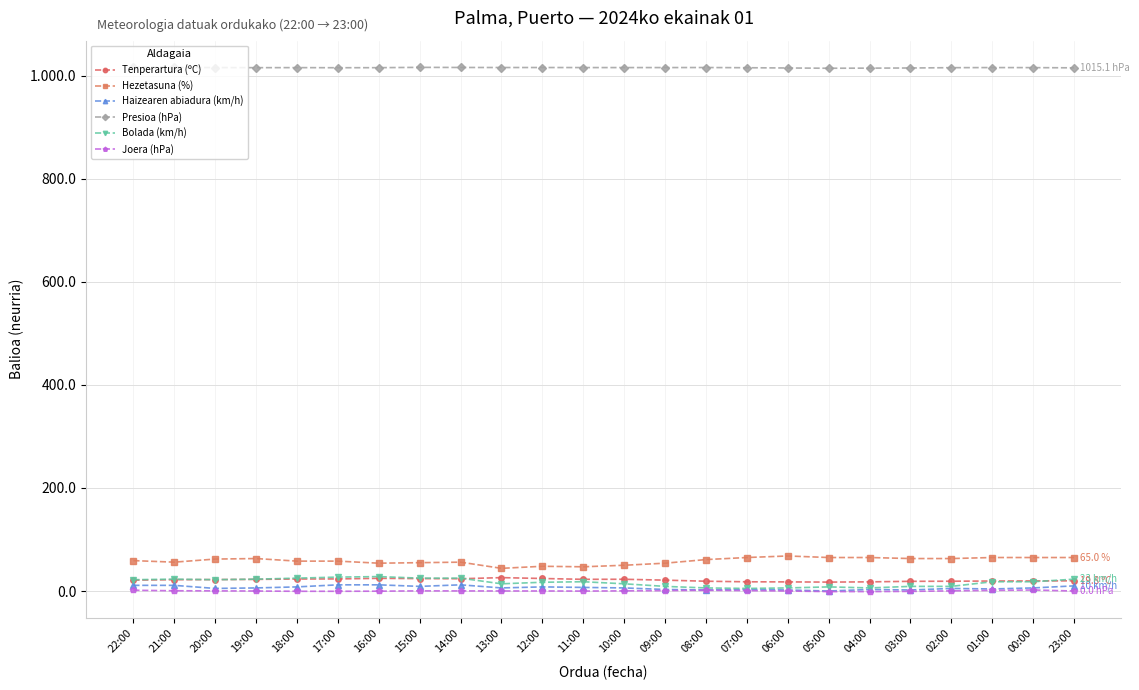

Count the number of categories in the chart.

24